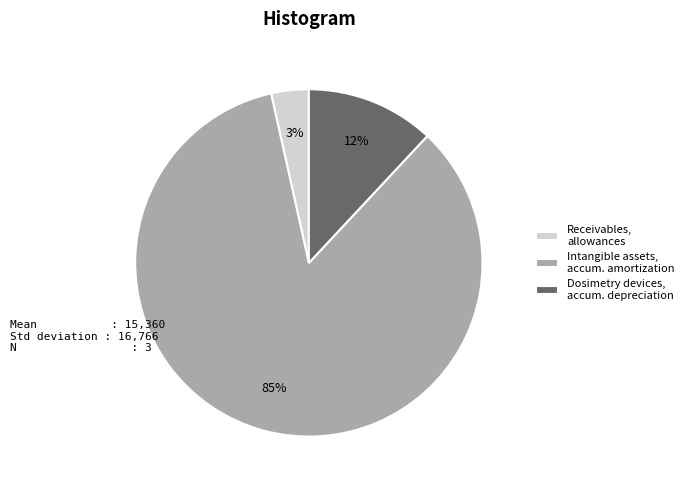

Do Receivables, allowances and Intangible assets, accum. amortization together represent more than half of the pie?

Yes